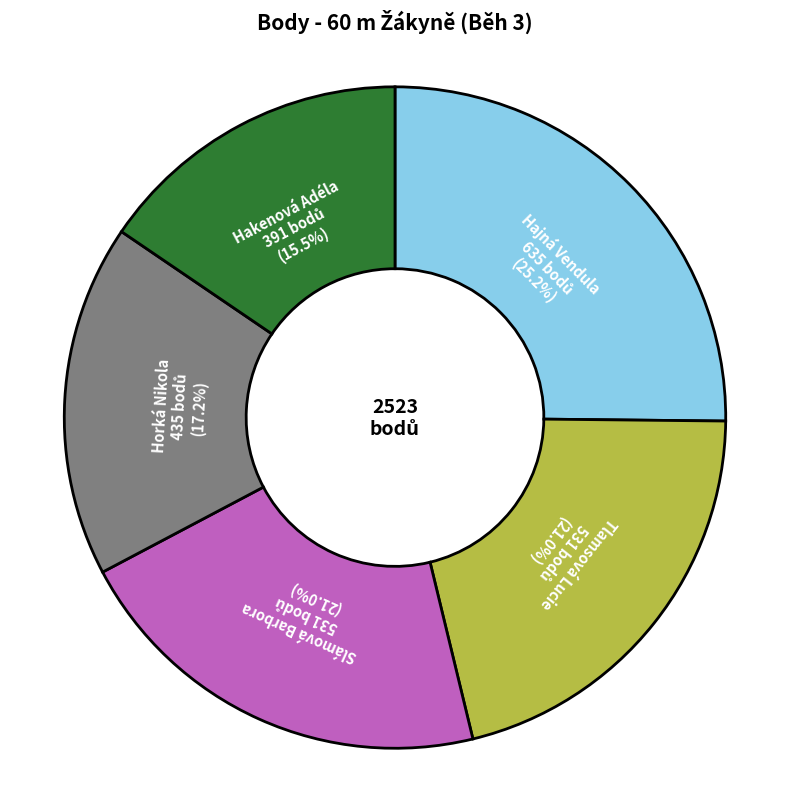

What is the ratio of the value at Horká Nikola to the value at Hajná Vendula?

0.7